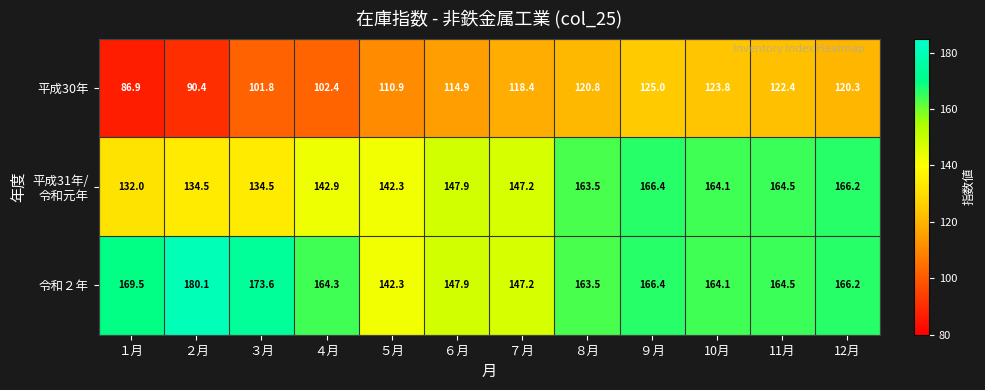

The value of 平成30年 at 12月 is 120.3. True or false?

True